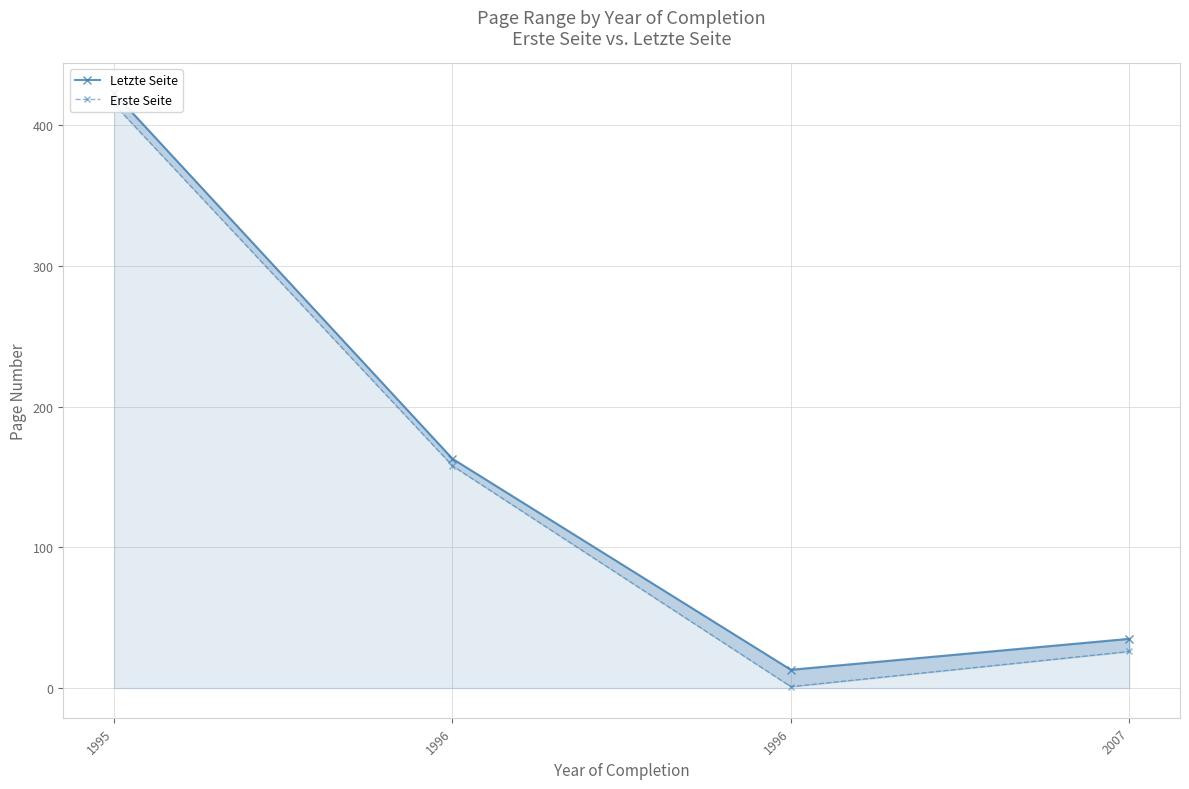

Reading right to left, what are all the values shown in this chart?

Letzte Seite: 2007=35	1996=13	1996=163	1995=423
Erste Seite: 2007=26	1996=1	1996=158	1995=415